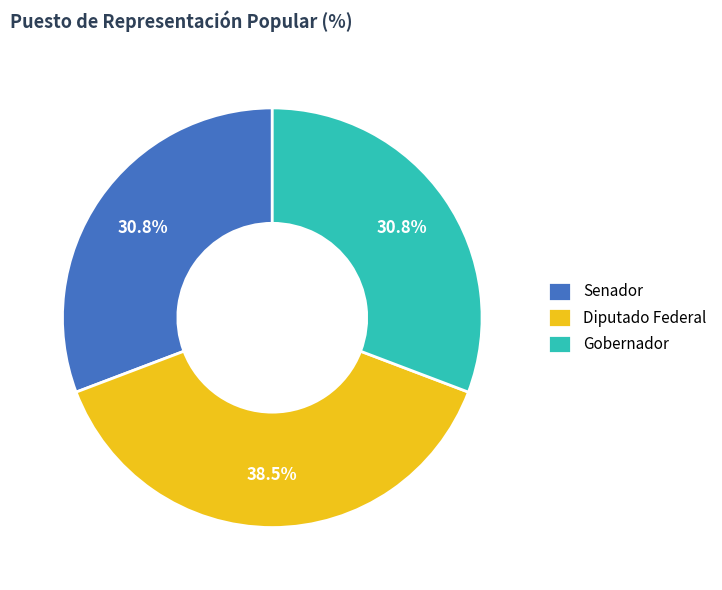

Is the sum of Senador and Diputado Federal greater than half?

Yes